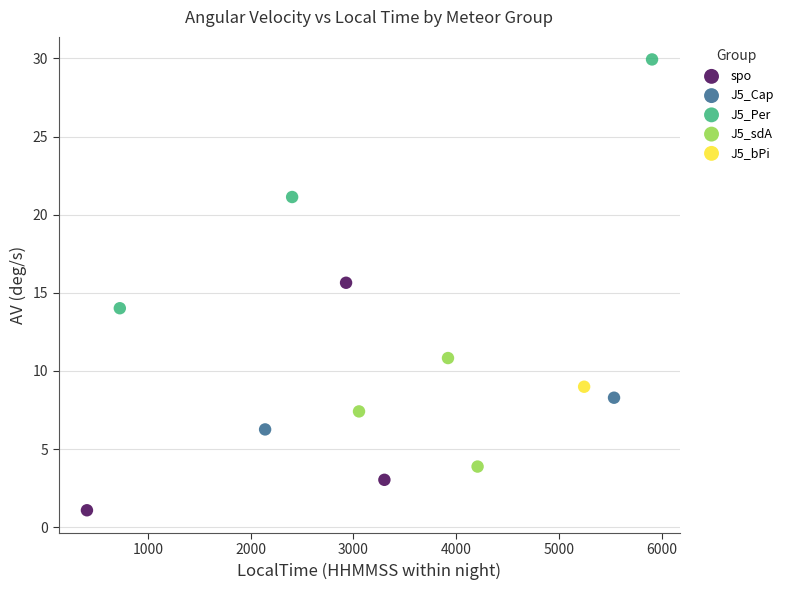

What are all the series names shown in the legend?

spo, J5_Cap, J5_Per, J5_sdA, J5_bPi